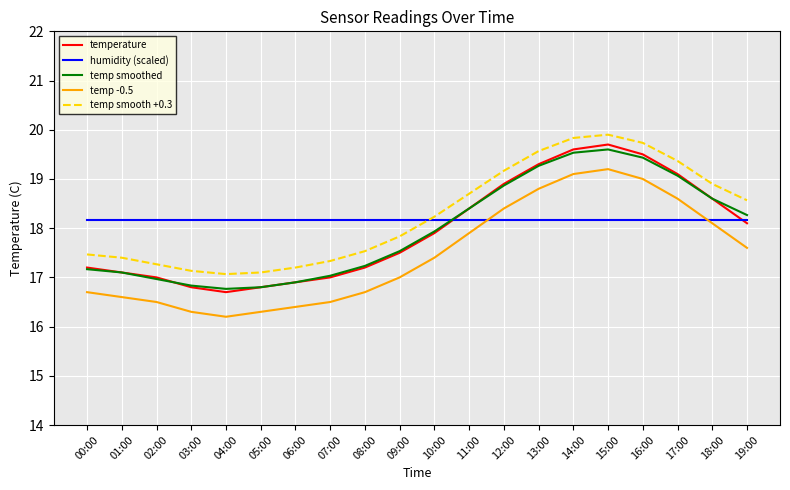

What position from the right is 02:00?

18